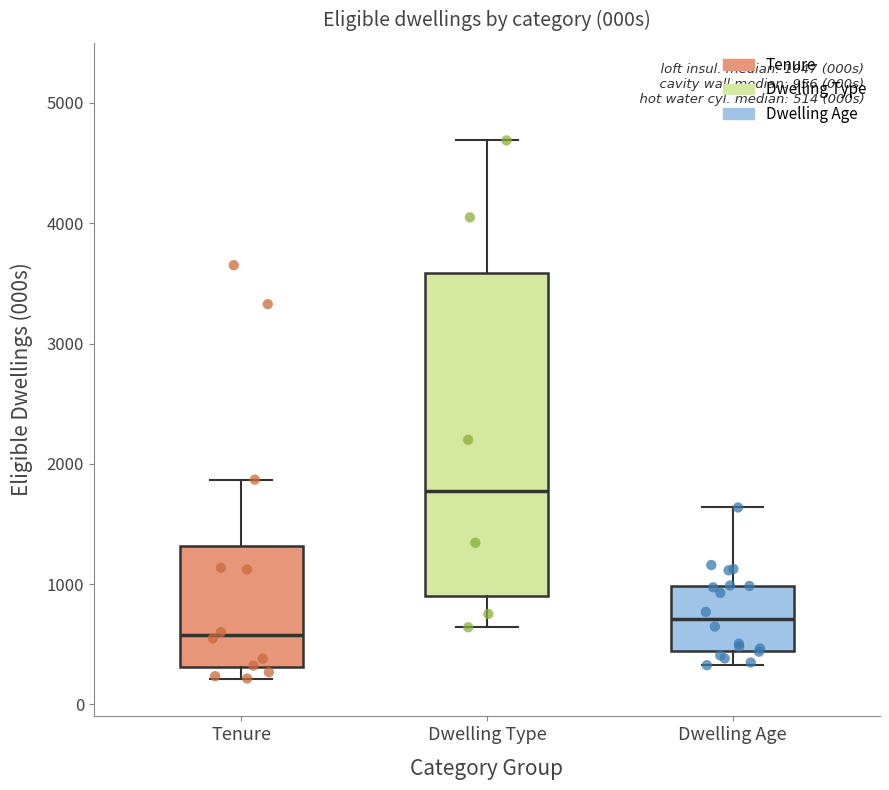

Which box's median line is the highest?

Dwelling Type